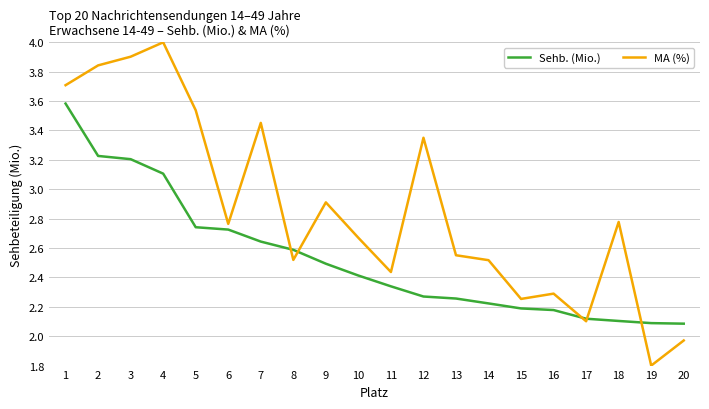

What is the sum of the Sehb. (Mio.) values at 3 and 12?

5.5